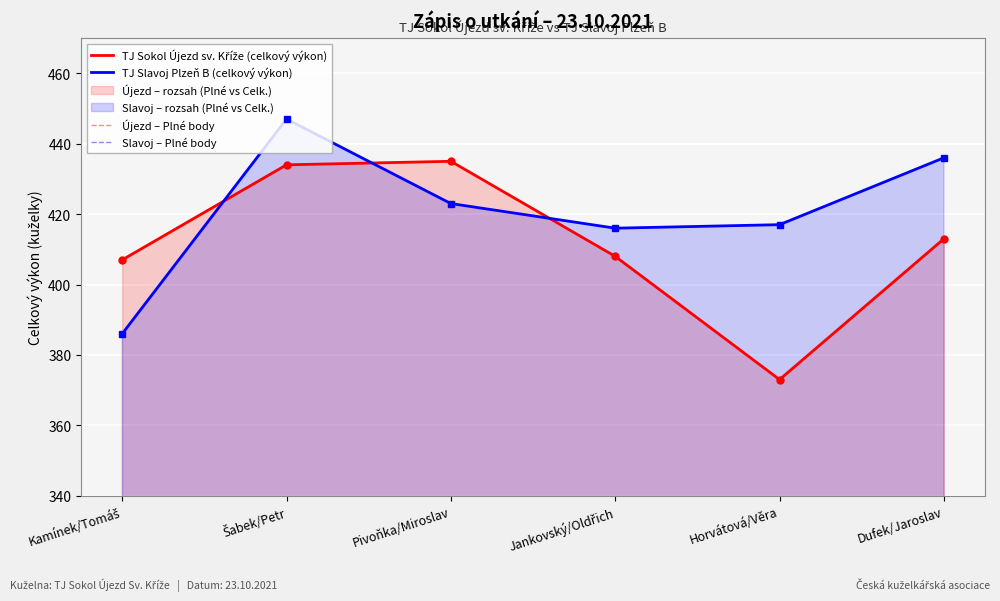

What is the difference between the TJ Slavoj Plzeň B (celkový výkon) values at Pivoňka/Miroslav and Horvátová/Věra?

6